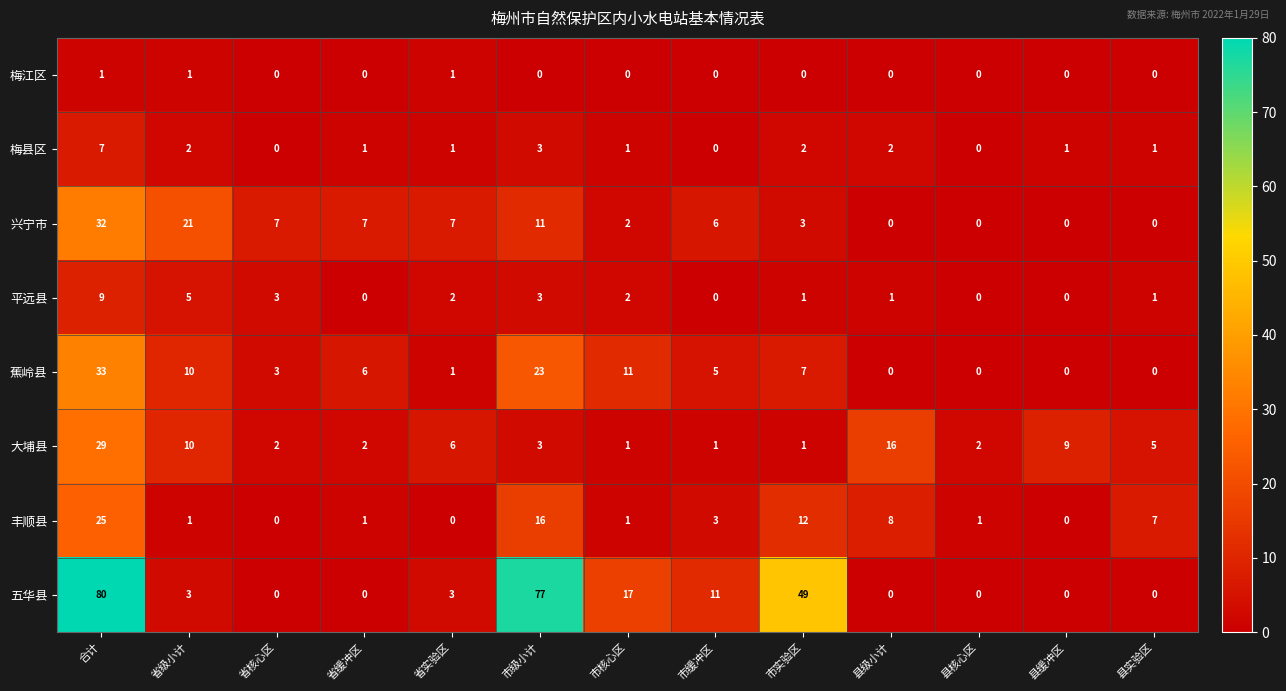

At 合计, list the series in order from smallest to largest.

梅江区, 梅县区, 平远县, 丰顺县, 大埔县, 兴宁市, 蕉岭县, 五华县